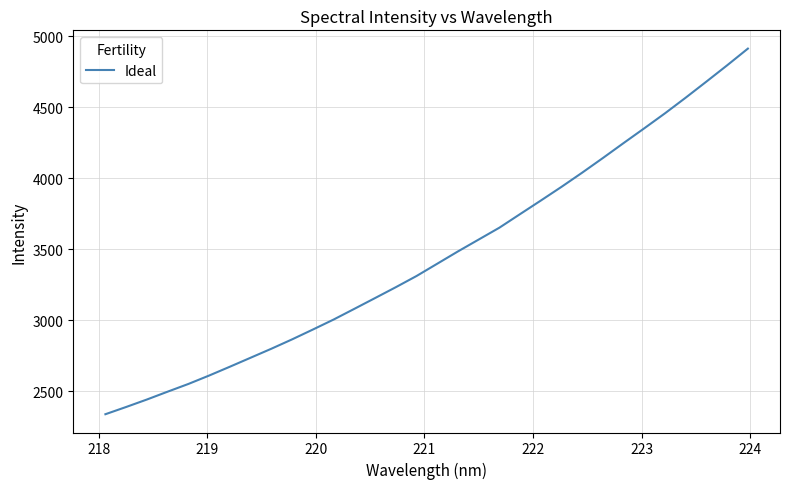

What is the greatest value displayed?

4913.1